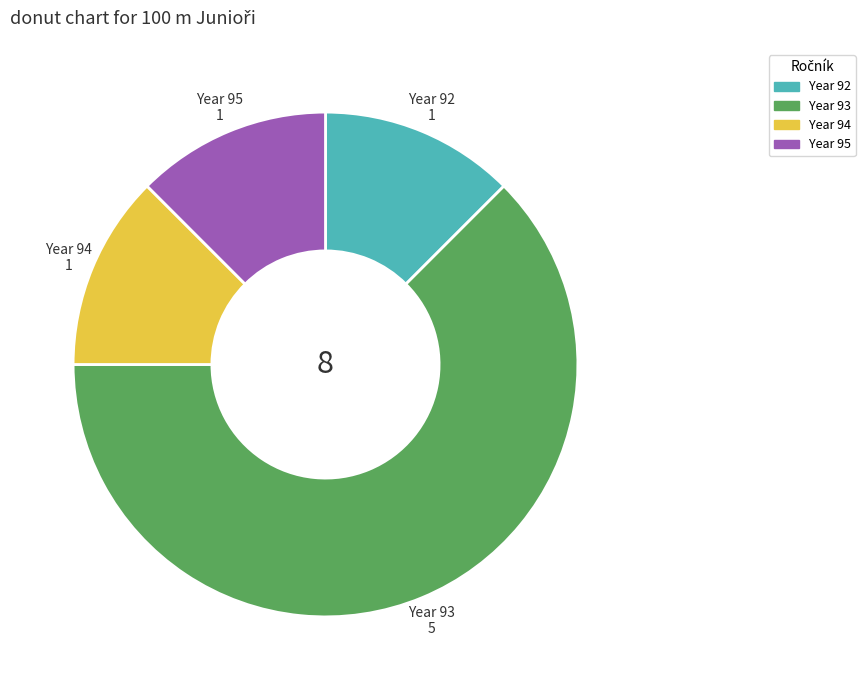

Is there a majority slice in this chart?

Yes